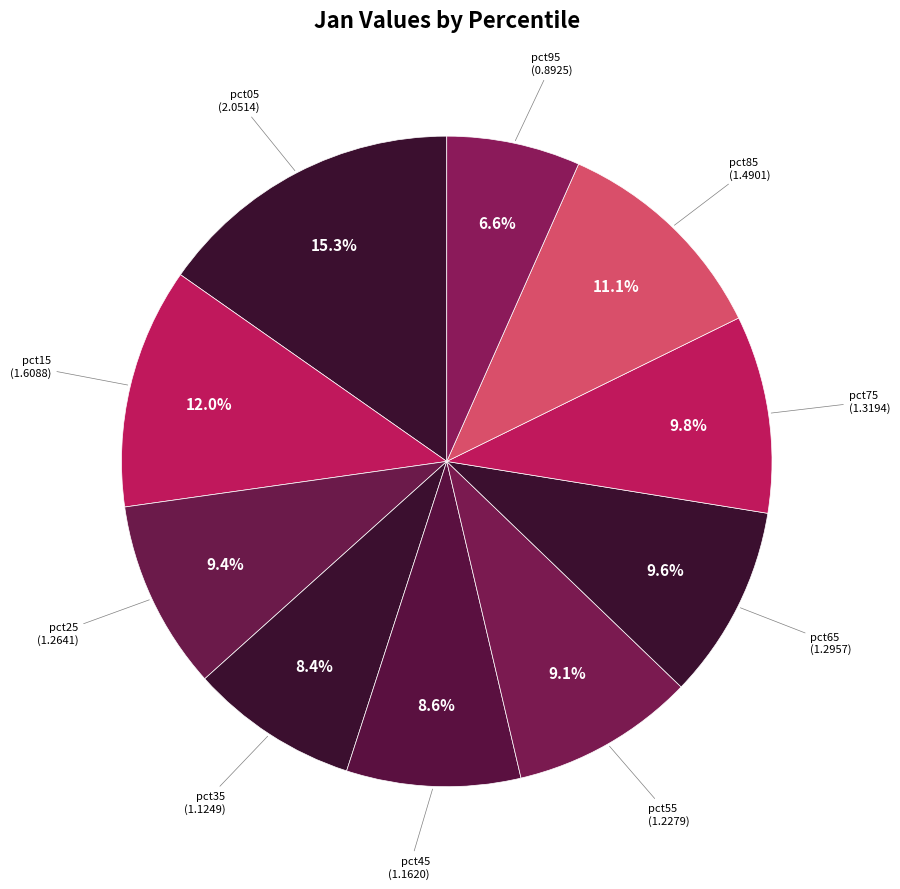

How many slices are in this pie chart?

10